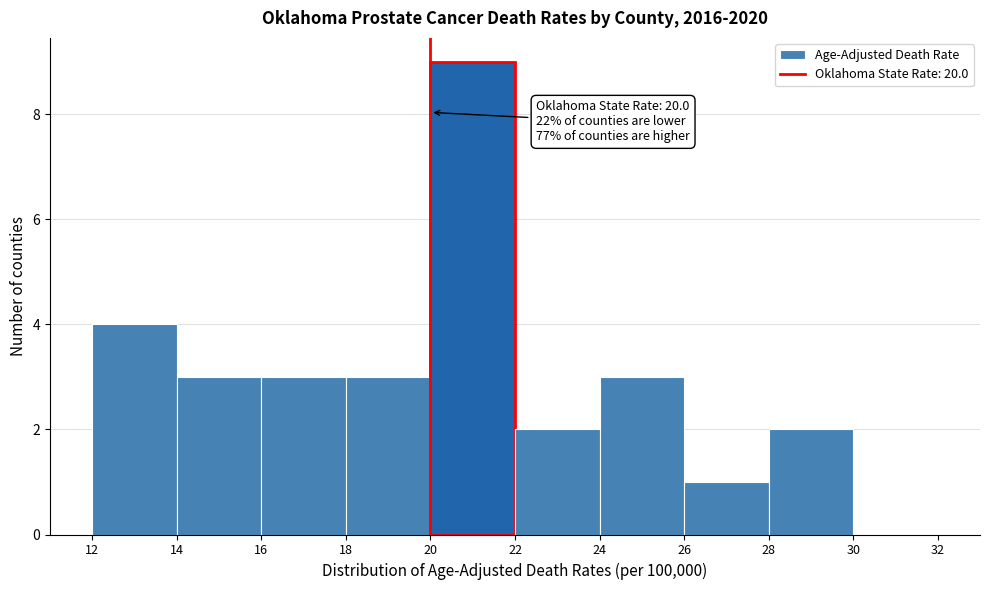

Over which range of the x-axis is the bar tallest?

20 to 22